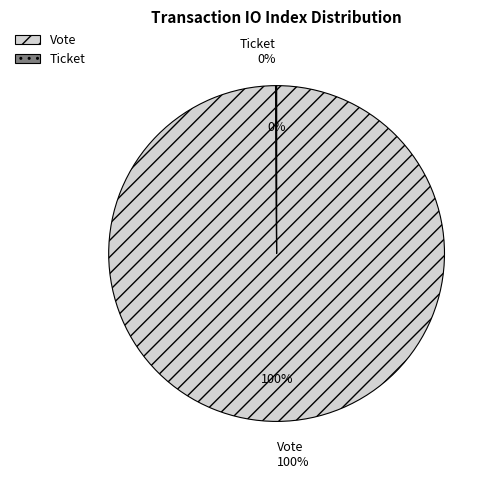

Do Vote and Ticket together represent more than half of the pie?

Yes